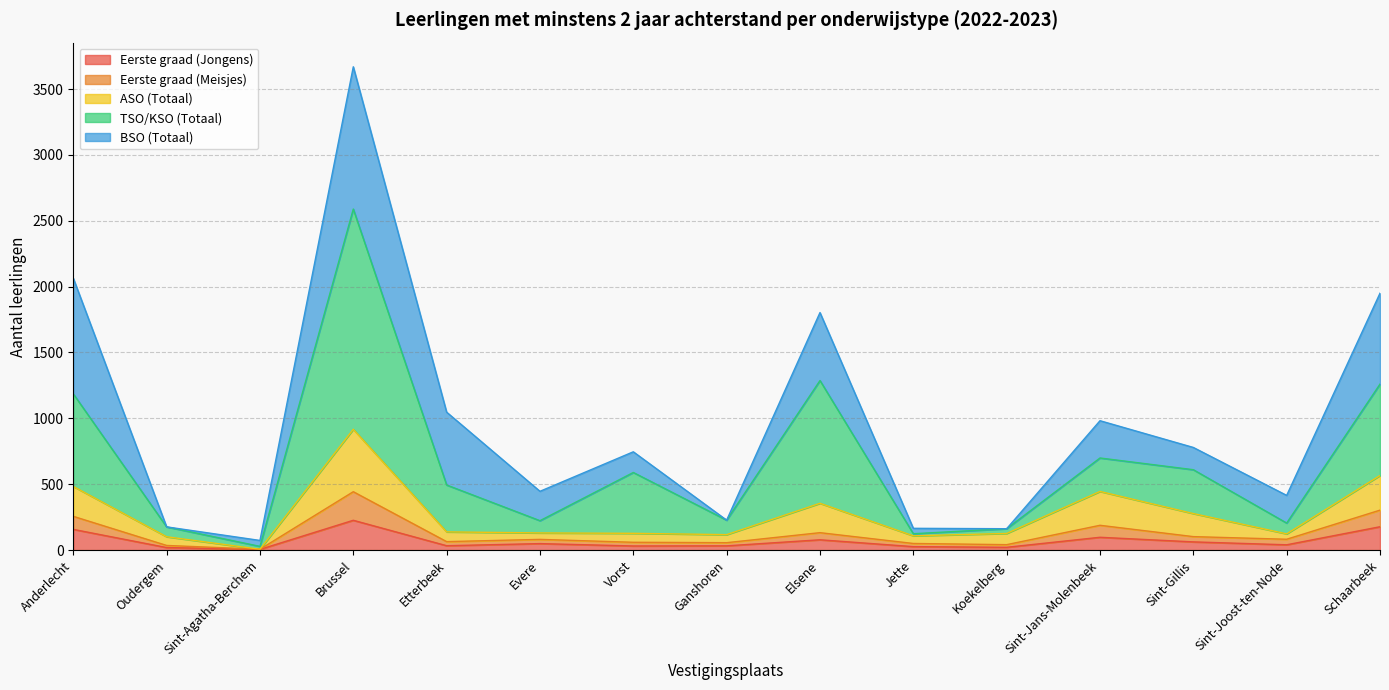

At which category is the sum across all series the highest?

Brussel